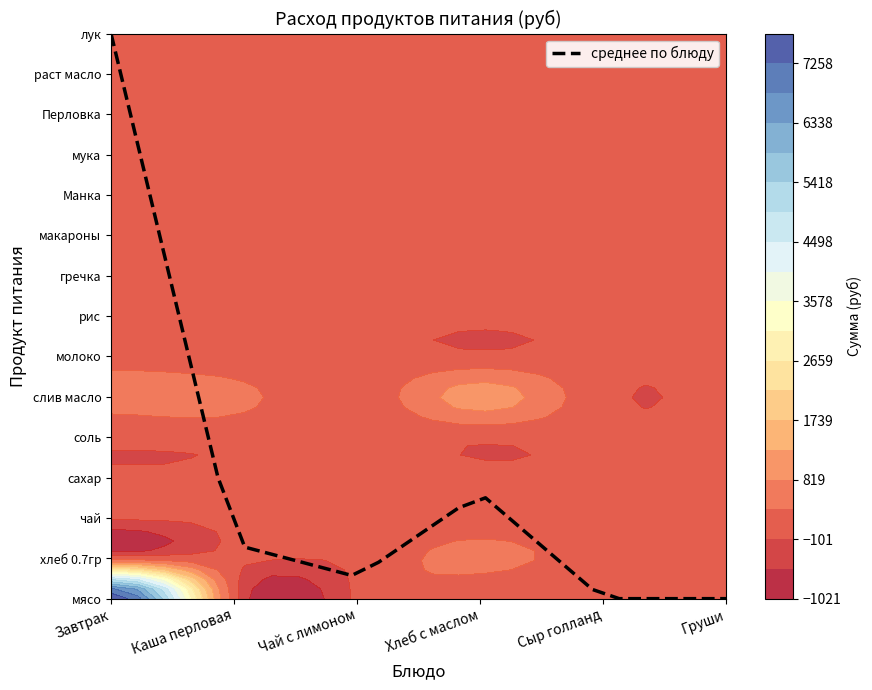

Where does the data first go above 1?

Завтрак